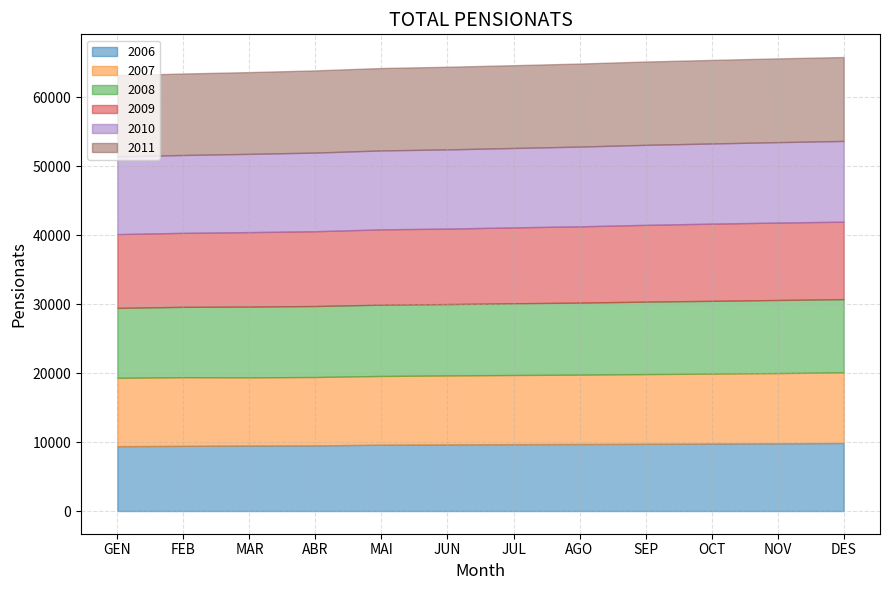

What is the total value across all series at DES?

65816